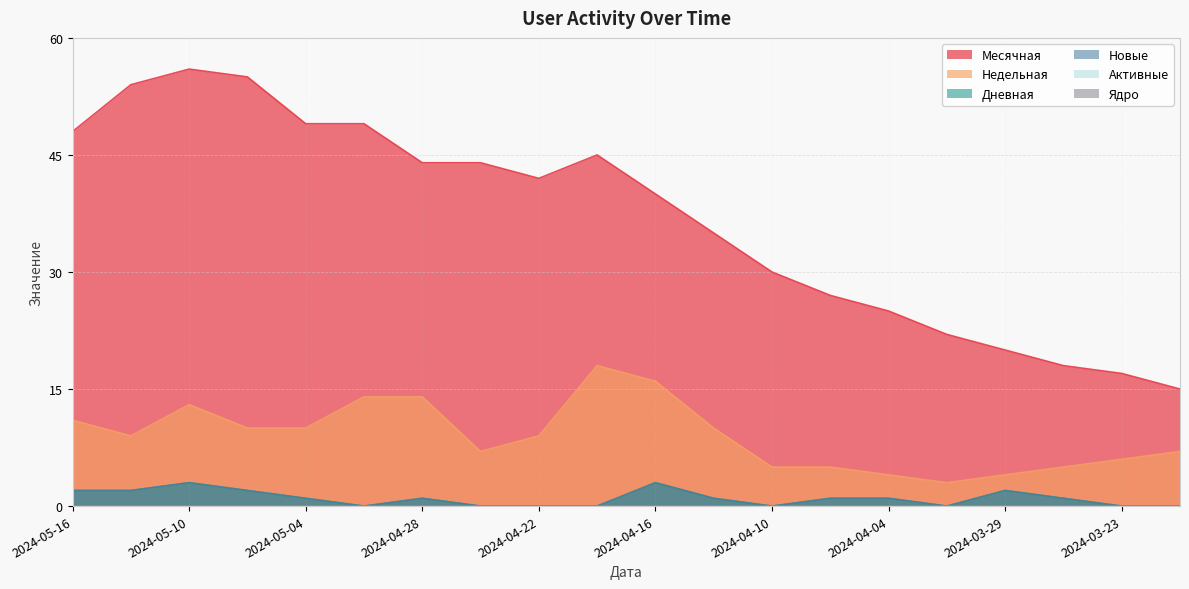

What position from the right is 2024-05-16?

20